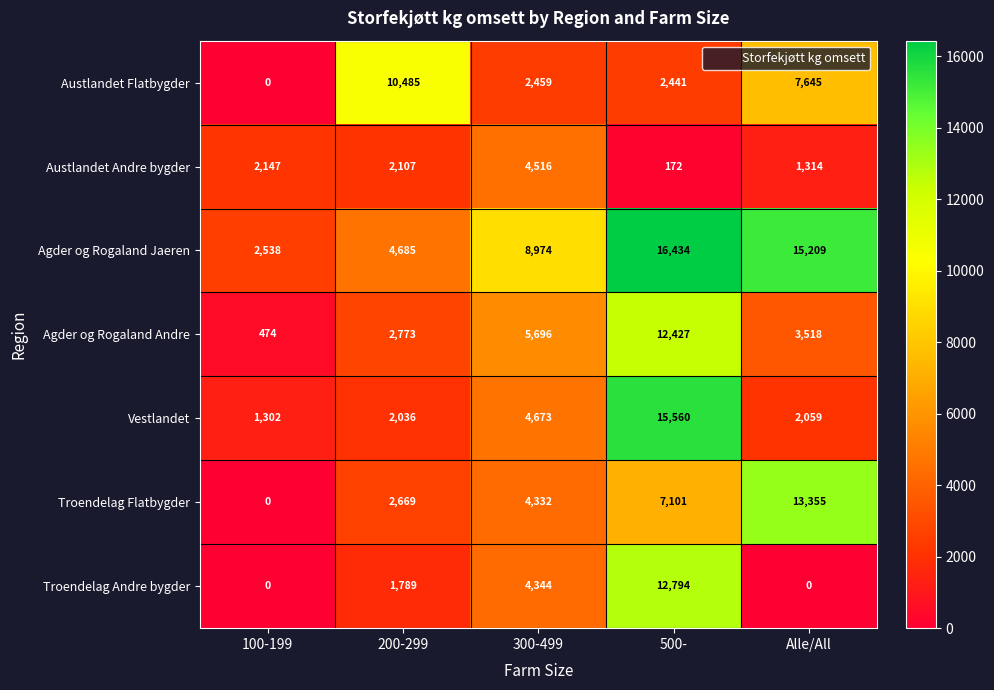

What is the difference between the second highest and minimum values in the Troendelag Andre bygder series?

4344